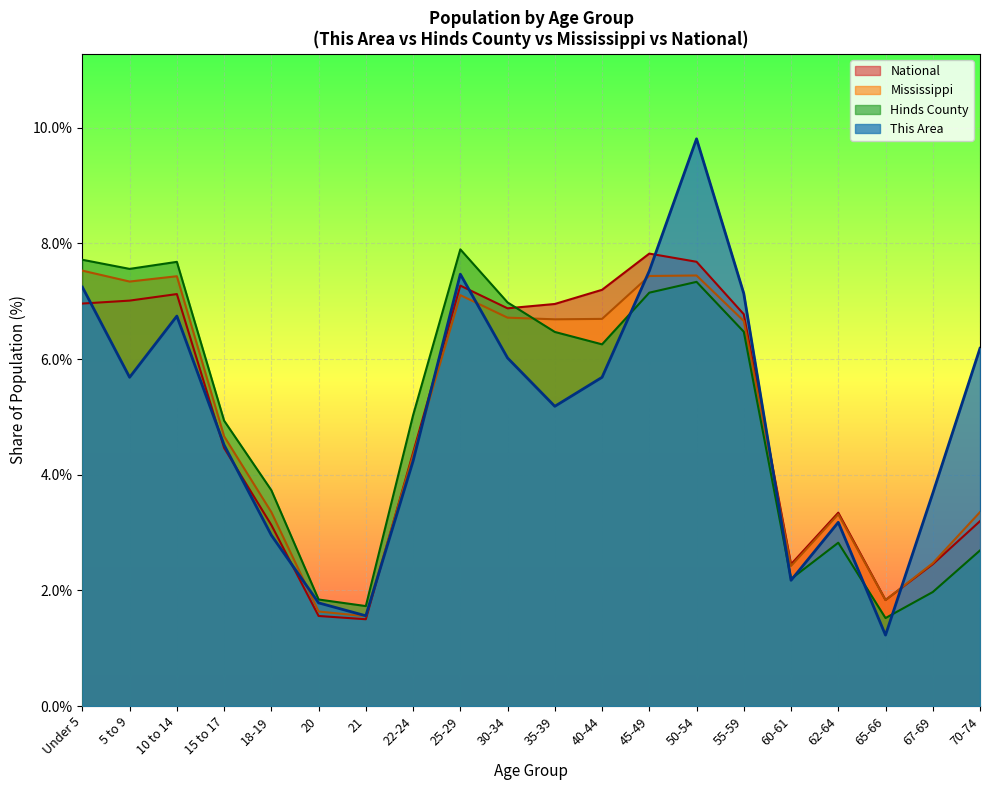

How many lines are shown in the chart?

4